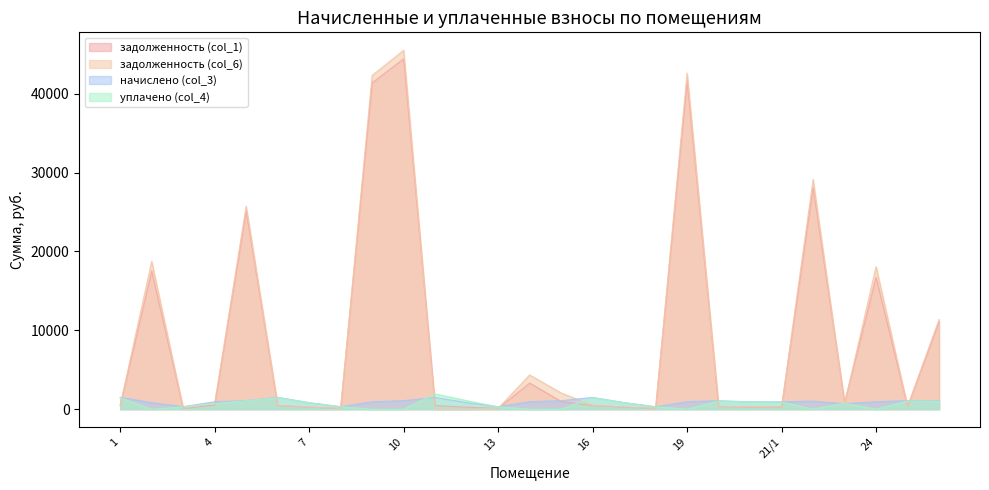

At how many categories does at least one series exceed 6426?

8